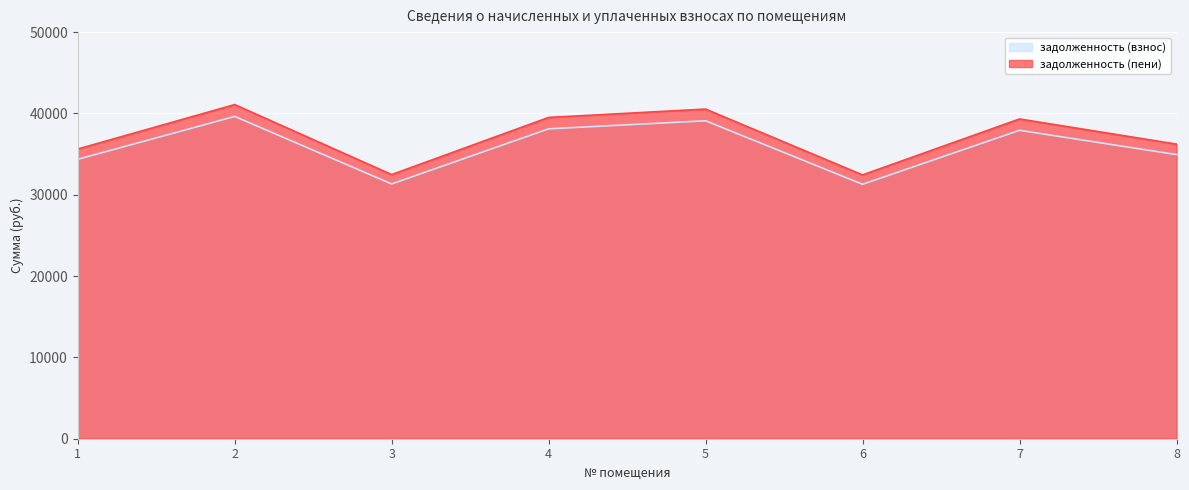

At which category does задолженность (взнос) reach its first local valley?

3